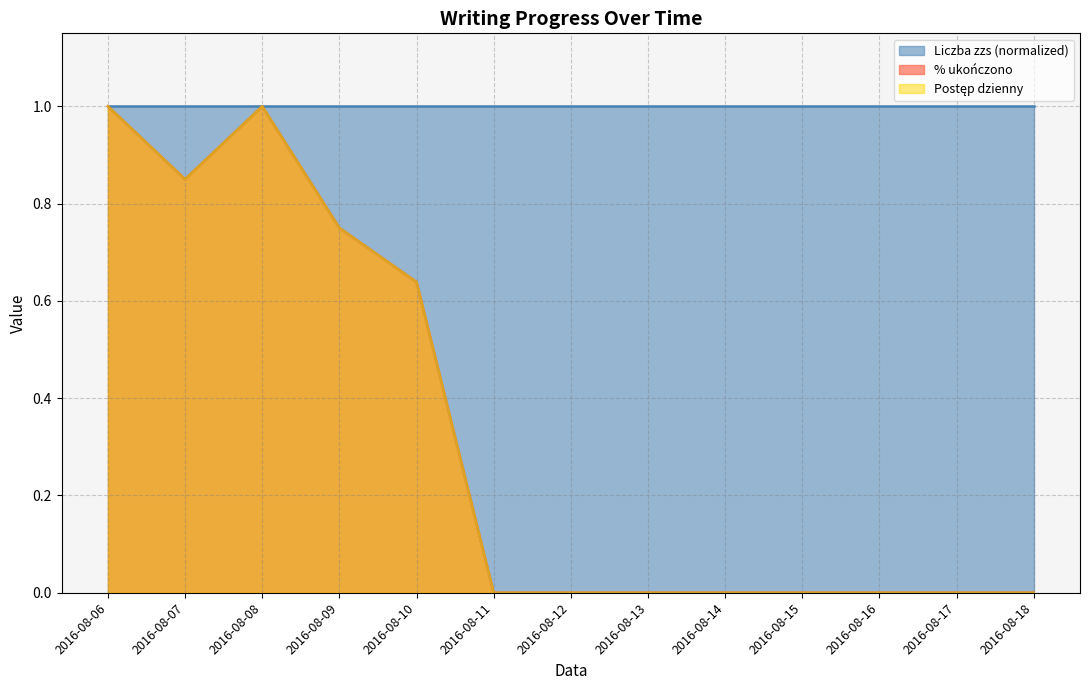

How many positive values does the % ukończono series have?

5